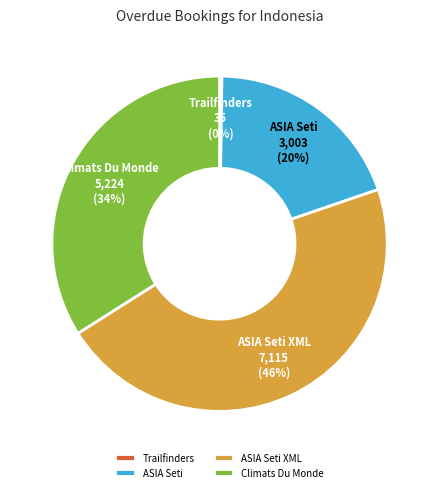

What is the largest slice in the pie chart?

ASIA Seti XML